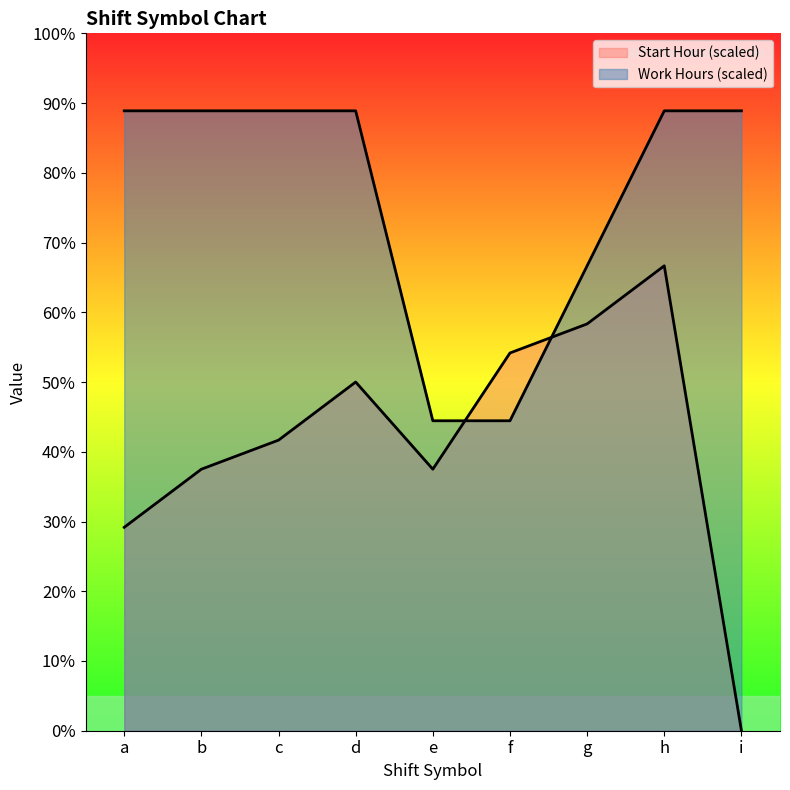

What is the value of the Work Hours point at the 5th from the left?

4.4